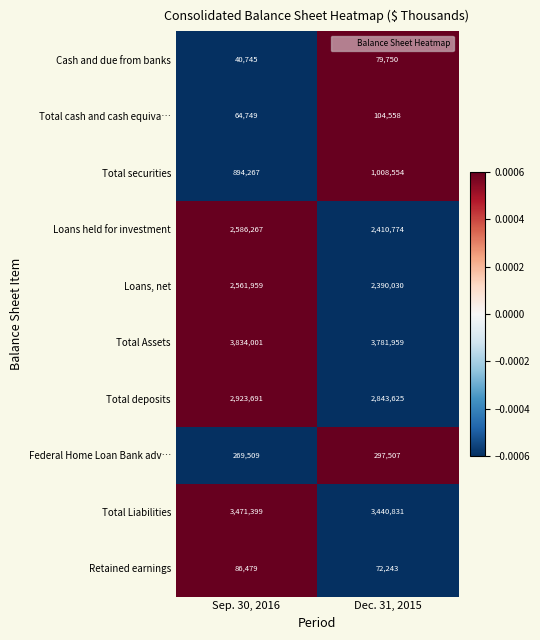

How many series are shown in this chart?

10